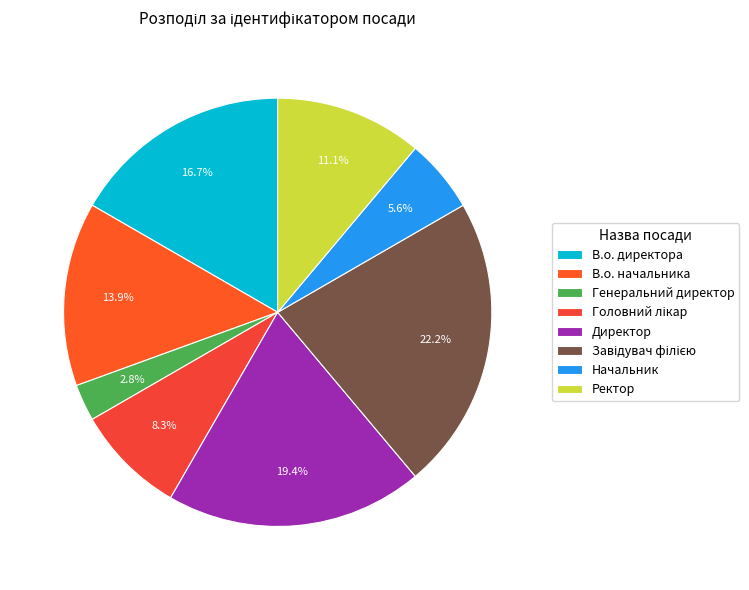

What percentage is the Директор slice, to the nearest percent?

19%